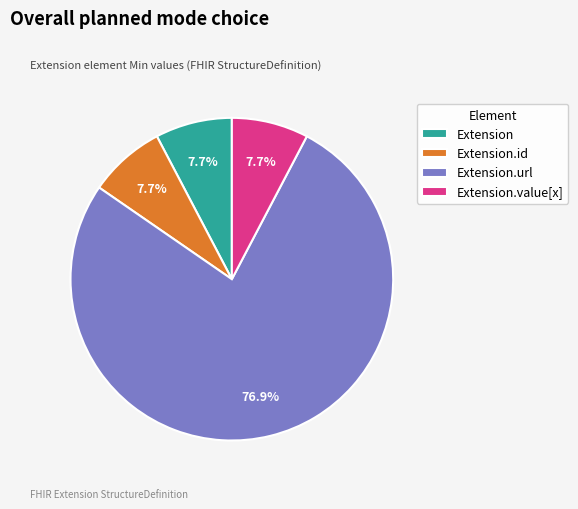

Which category has the biggest portion of the pie?

Extension.url